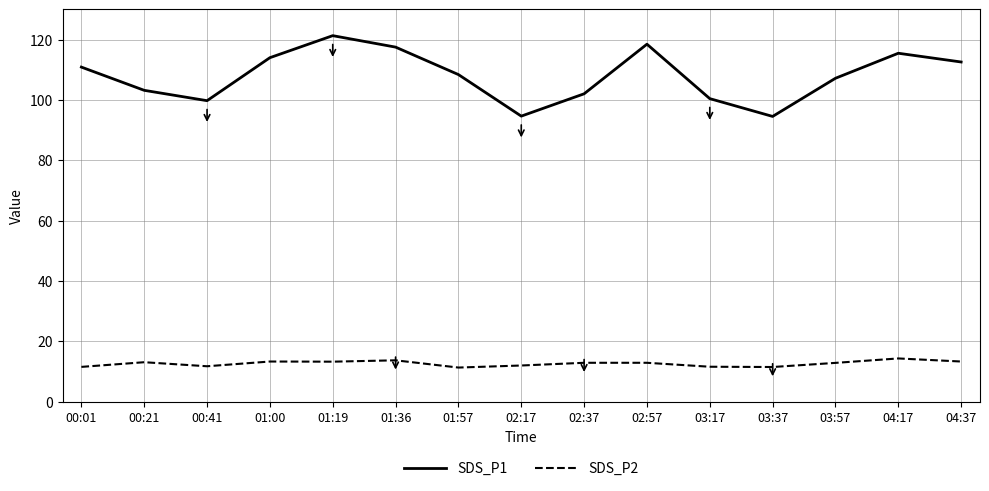

Rank the series at 01:00 from lowest to highest value.

SDS_P2, SDS_P1